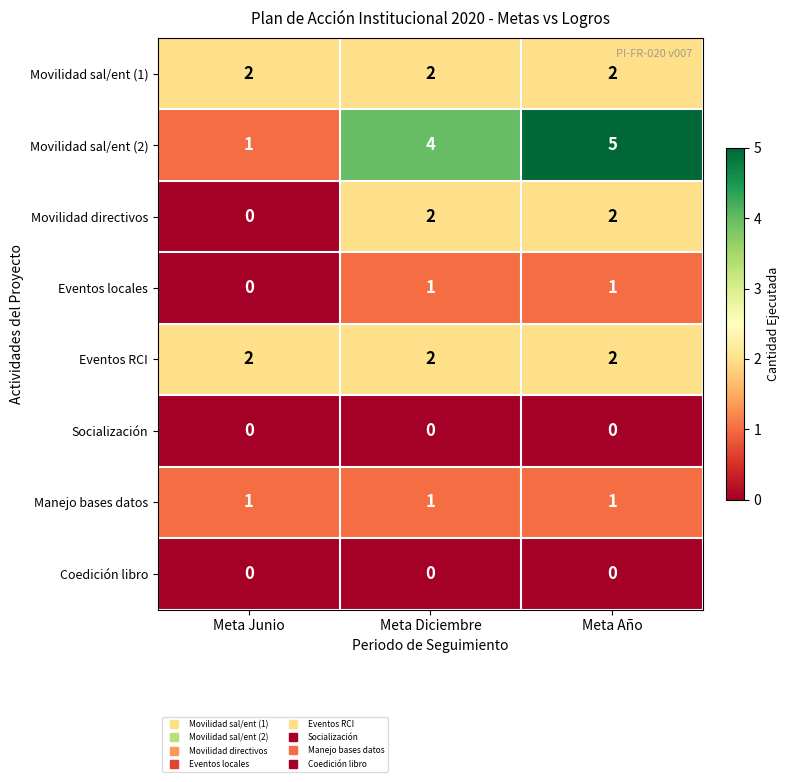

What is the total value across all series at Meta Diciembre?

12